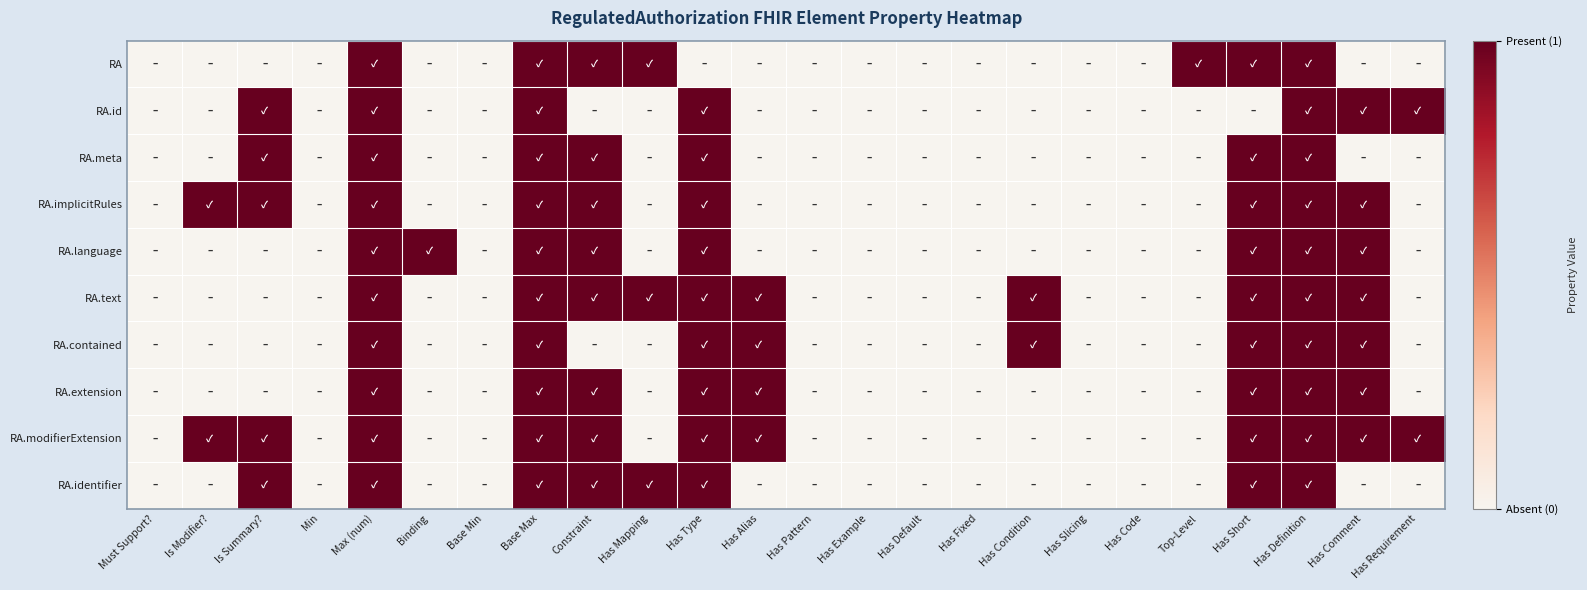

Reading left to right, list all the values displayed in this chart.

RA: Must Support?=0	Is Modifier?=0	Is Summary?=0	Min=0	Max (num)=1	Binding=0	Base Min=0	Base Max=1	Constraint=1	Has Mapping=1	Has Type=0	Has Alias=0	Has Pattern=0	Has Example=0	Has Default=0	Has Fixed=0	Has Condition=0	Has Slicing=0	Has Code=0	Top-Level=1	Has Short=1	Has Definition=1	Has Comment=0	Has Requirement=0
RA.id: Must Support?=0	Is Modifier?=0	Is Summary?=1	Min=0	Max (num)=1	Binding=0	Base Min=0	Base Max=1	Constraint=0	Has Mapping=0	Has Type=1	Has Alias=0	Has Pattern=0	Has Example=0	Has Default=0	Has Fixed=0	Has Condition=0	Has Slicing=0	Has Code=0	Top-Level=0	Has Short=0	Has Definition=1	Has Comment=1	Has Requirement=1
RA.meta: Must Support?=0	Is Modifier?=0	Is Summary?=1	Min=0	Max (num)=1	Binding=0	Base Min=0	Base Max=1	Constraint=1	Has Mapping=0	Has Type=1	Has Alias=0	Has Pattern=0	Has Example=0	Has Default=0	Has Fixed=0	Has Condition=0	Has Slicing=0	Has Code=0	Top-Level=0	Has Short=1	Has Definition=1	Has Comment=0	Has Requirement=0
RA.implicitRules: Must Support?=0	Is Modifier?=1	Is Summary?=1	Min=0	Max (num)=1	Binding=0	Base Min=0	Base Max=1	Constraint=1	Has Mapping=0	Has Type=1	Has Alias=0	Has Pattern=0	Has Example=0	Has Default=0	Has Fixed=0	Has Condition=0	Has Slicing=0	Has Code=0	Top-Level=0	Has Short=1	Has Definition=1	Has Comment=1	Has Requirement=0
RA.language: Must Support?=0	Is Modifier?=0	Is Summary?=0	Min=0	Max (num)=1	Binding=1	Base Min=0	Base Max=1	Constraint=1	Has Mapping=0	Has Type=1	Has Alias=0	Has Pattern=0	Has Example=0	Has Default=0	Has Fixed=0	Has Condition=0	Has Slicing=0	Has Code=0	Top-Level=0	Has Short=1	Has Definition=1	Has Comment=1	Has Requirement=0
RA.text: Must Support?=0	Is Modifier?=0	Is Summary?=0	Min=0	Max (num)=1	Binding=0	Base Min=0	Base Max=1	Constraint=1	Has Mapping=1	Has Type=1	Has Alias=1	Has Pattern=0	Has Example=0	Has Default=0	Has Fixed=0	Has Condition=1	Has Slicing=0	Has Code=0	Top-Level=0	Has Short=1	Has Definition=1	Has Comment=1	Has Requirement=0
RA.contained: Must Support?=0	Is Modifier?=0	Is Summary?=0	Min=0	Max (num)=1	Binding=0	Base Min=0	Base Max=1	Constraint=0	Has Mapping=0	Has Type=1	Has Alias=1	Has Pattern=0	Has Example=0	Has Default=0	Has Fixed=0	Has Condition=1	Has Slicing=0	Has Code=0	Top-Level=0	Has Short=1	Has Definition=1	Has Comment=1	Has Requirement=0
RA.extension: Must Support?=0	Is Modifier?=0	Is Summary?=0	Min=0	Max (num)=1	Binding=0	Base Min=0	Base Max=1	Constraint=1	Has Mapping=0	Has Type=1	Has Alias=1	Has Pattern=0	Has Example=0	Has Default=0	Has Fixed=0	Has Condition=0	Has Slicing=0	Has Code=0	Top-Level=0	Has Short=1	Has Definition=1	Has Comment=1	Has Requirement=0
RA.modifierExtension: Must Support?=0	Is Modifier?=1	Is Summary?=1	Min=0	Max (num)=1	Binding=0	Base Min=0	Base Max=1	Constraint=1	Has Mapping=0	Has Type=1	Has Alias=1	Has Pattern=0	Has Example=0	Has Default=0	Has Fixed=0	Has Condition=0	Has Slicing=0	Has Code=0	Top-Level=0	Has Short=1	Has Definition=1	Has Comment=1	Has Requirement=1
RA.identifier: Must Support?=0	Is Modifier?=0	Is Summary?=1	Min=0	Max (num)=1	Binding=0	Base Min=0	Base Max=1	Constraint=1	Has Mapping=1	Has Type=1	Has Alias=0	Has Pattern=0	Has Example=0	Has Default=0	Has Fixed=0	Has Condition=0	Has Slicing=0	Has Code=0	Top-Level=0	Has Short=1	Has Definition=1	Has Comment=0	Has Requirement=0